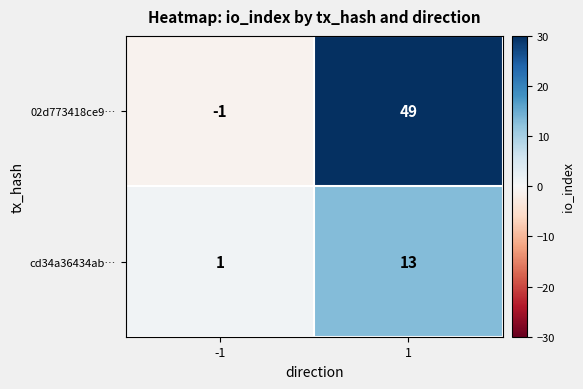

The value of cd34a36434ab… at 1 is 13. True or false?

True